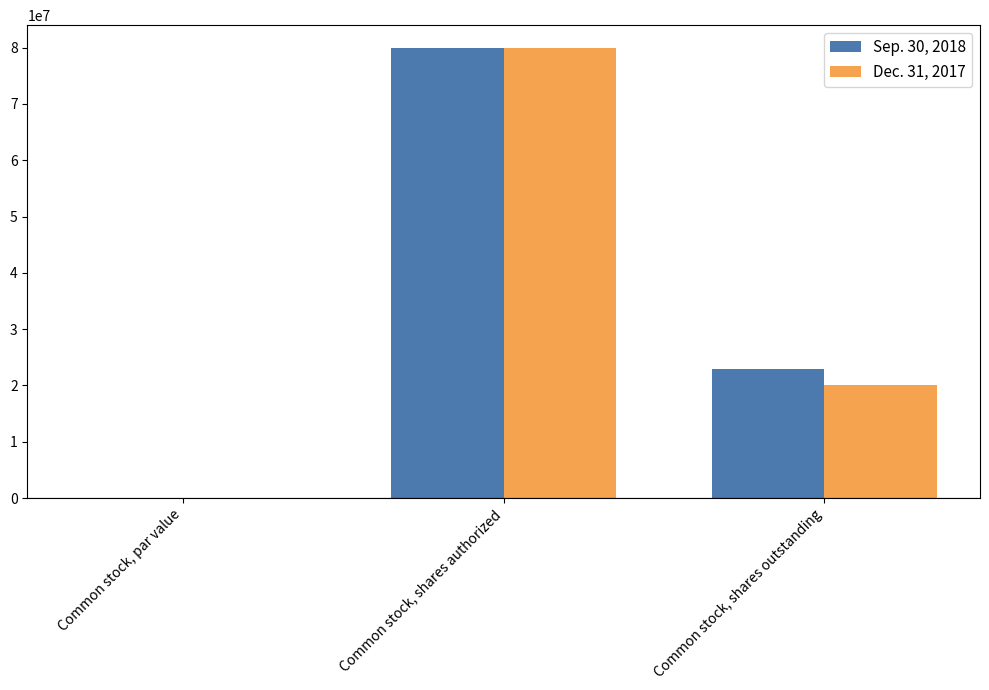

The Sep. 30, 2018 series shows 124503674.2 at Common stock, shares authorized. True or false?

False